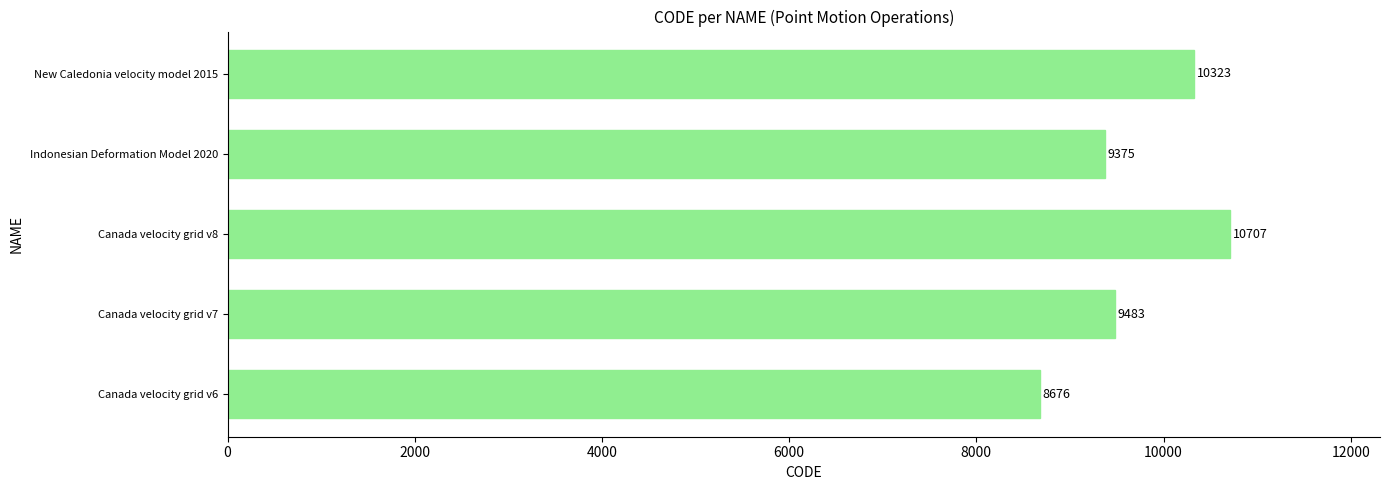

True or false: the data shows 16863 at New Caledonia velocity model 2015.

False